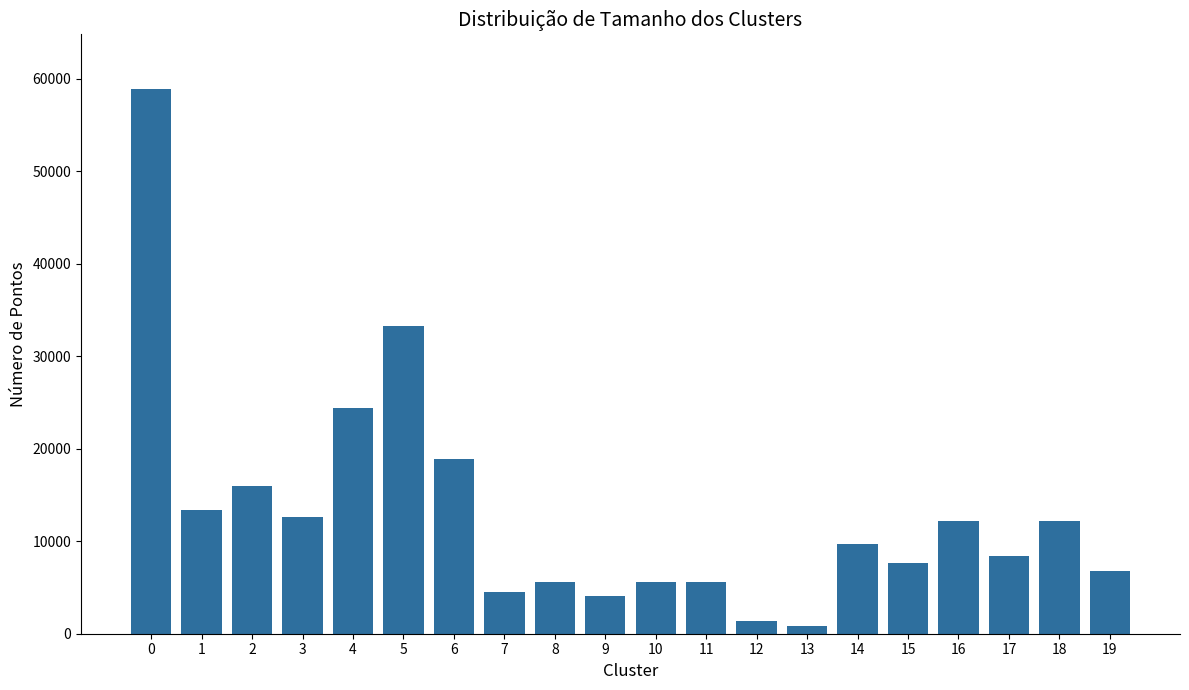

What is the change in value from 11 to 17?

+2740